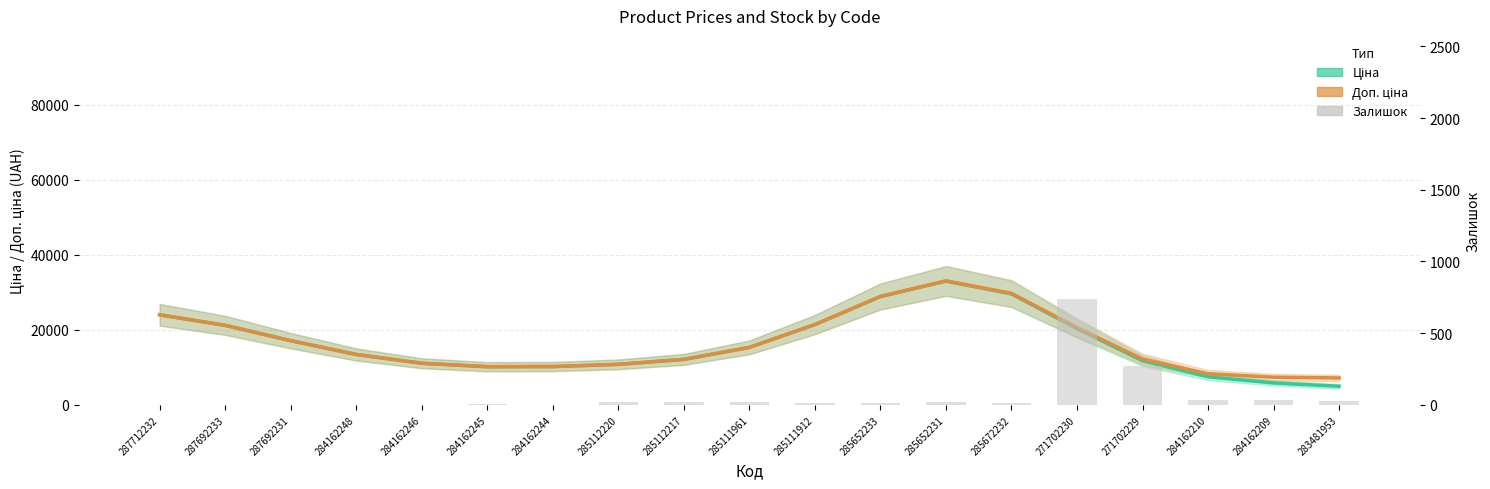

How many distinct data groups are displayed?

3